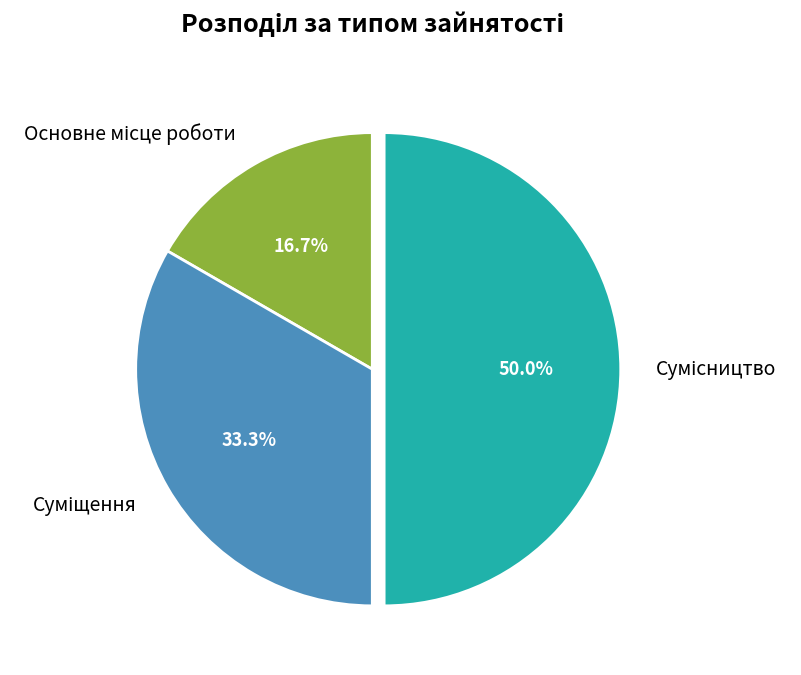

To the nearest percent, what is the combined percentage of Основне місце роботи and Суміщення?

50%